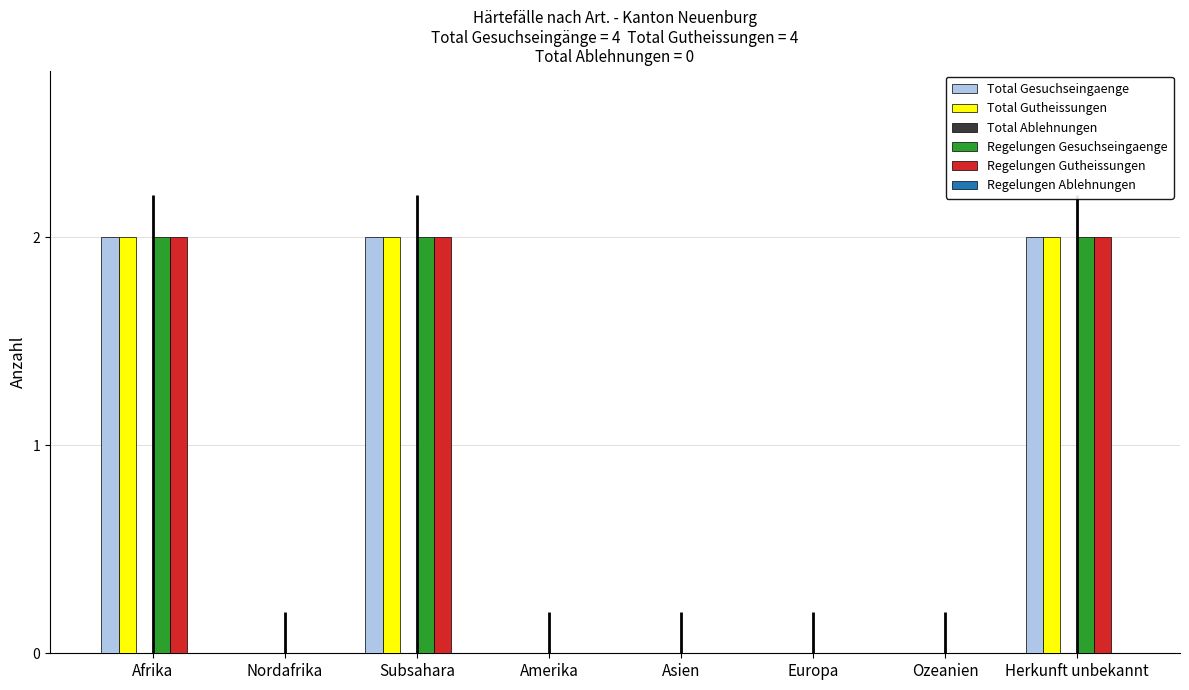

The Total Gutheissungen series shows 2 at Subsahara. True or false?

True